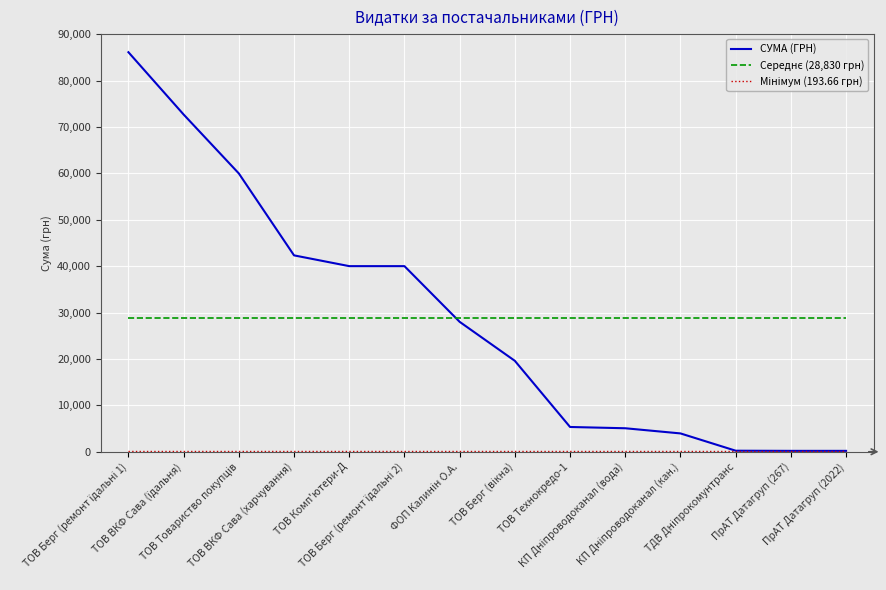

Which series has the largest range (max minus min)?

СУМА (ГРН)